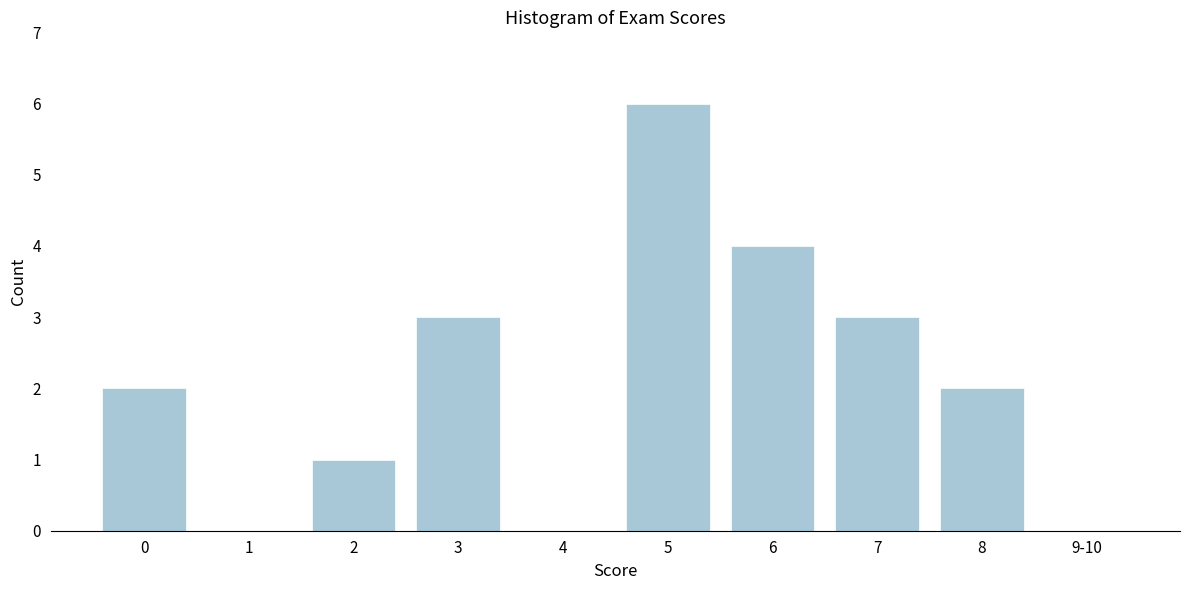

Reading left to right, list all the values displayed in this chart.

0=2	1=0	2=1	3=3	4=0	5=6	6=4	7=3	8=2	9-10=0